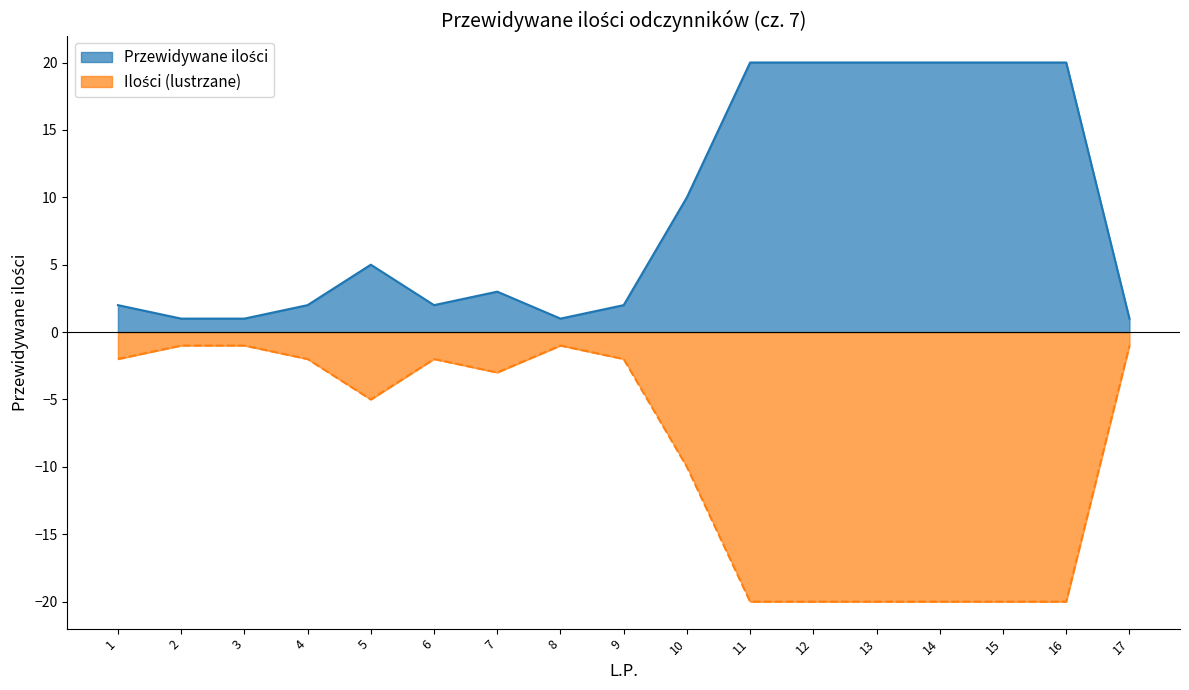

At which label does the data first exceed 3?

5